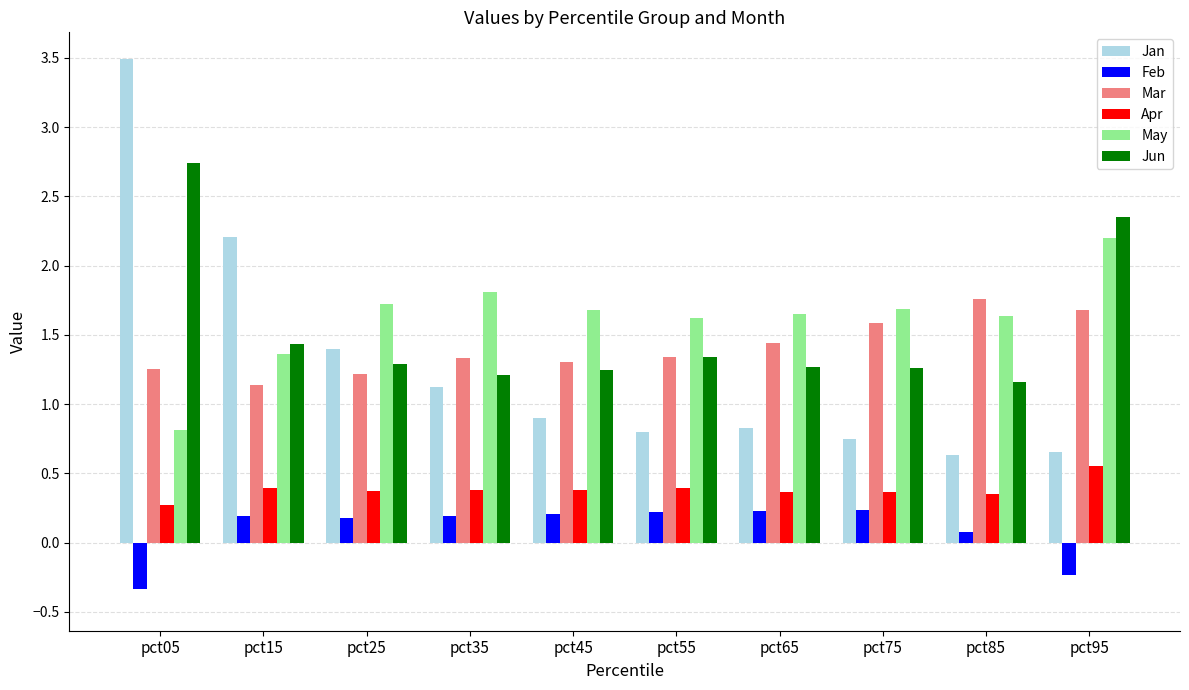

What is the minimum value for Feb?

-0.3